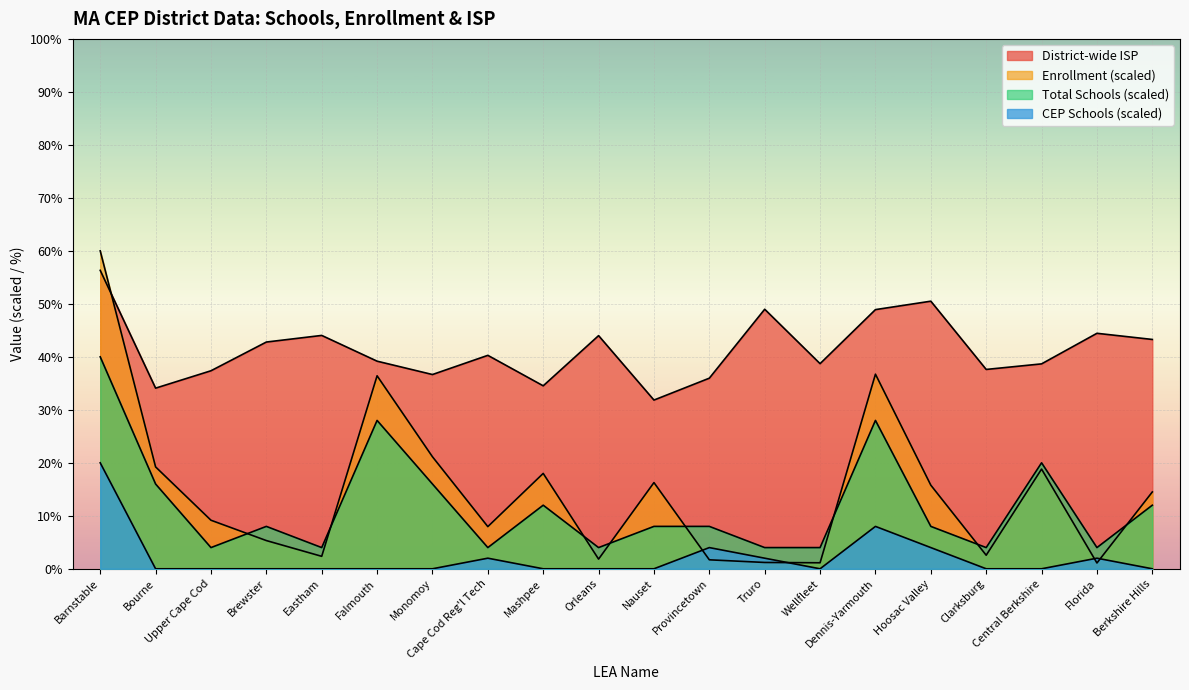

Is it true that Total Student Enrollment in Participating CEP Schools equals 2.4 at Provincetown?

False